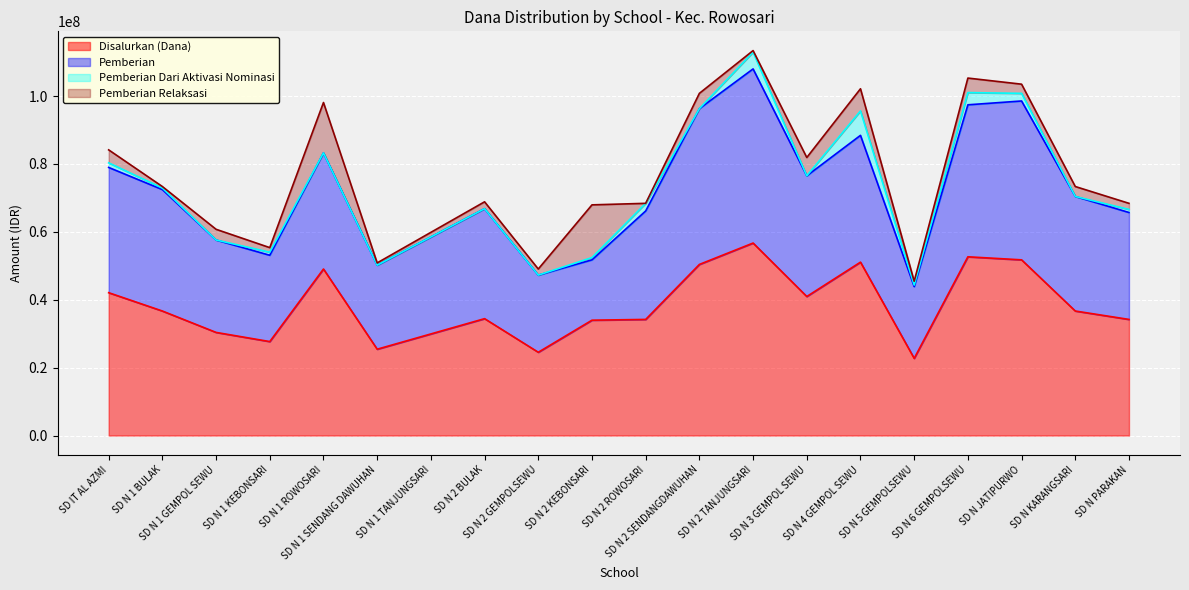

At which category is the sum across all series the highest?

SD N 2 TANJUNGSARI